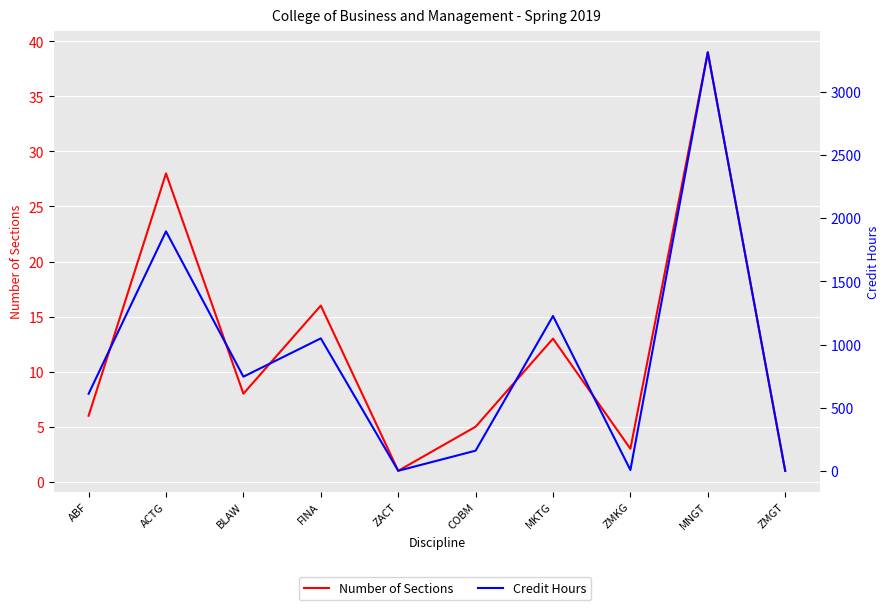

True or false: Number of Sections and Credit Hours cross at least once.

False